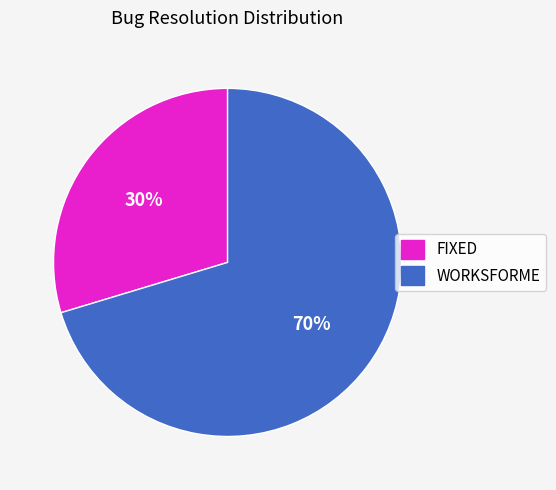

Combined, do FIXED and WORKSFORME account for over 50%?

Yes